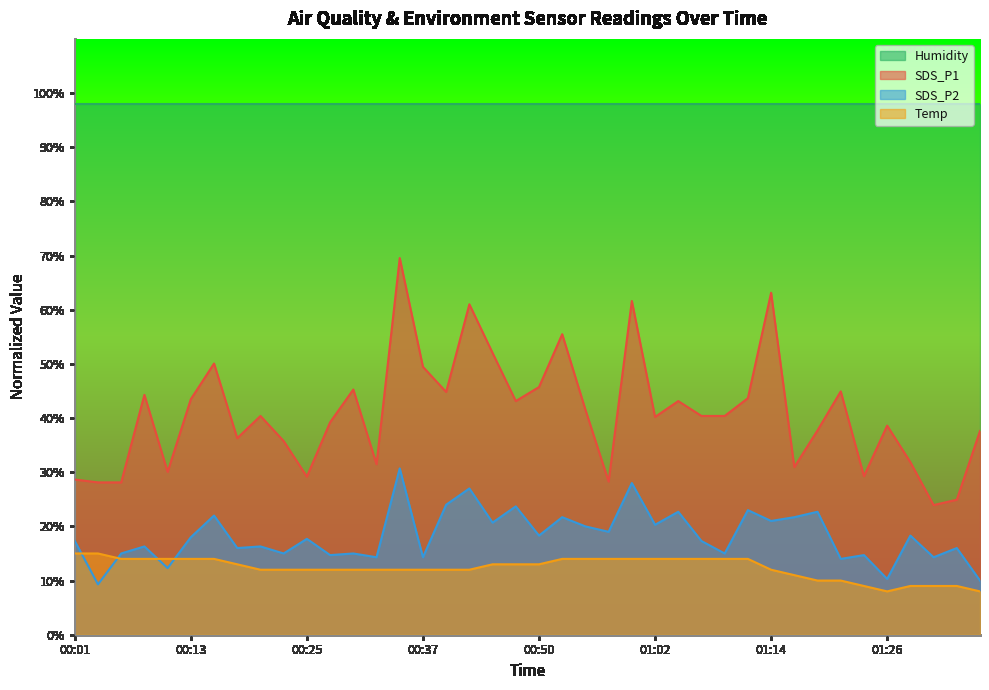

Read the SDS_P1 value at 00:18.

36.3